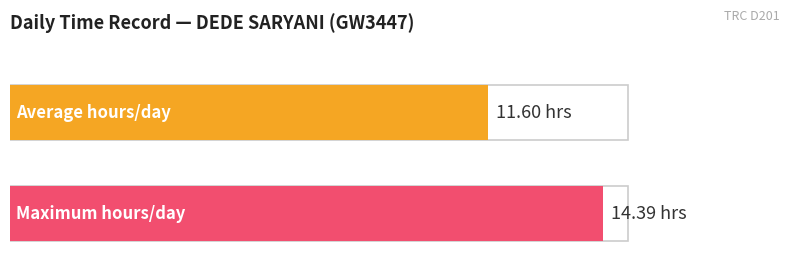

How many bars are there in each group?

2